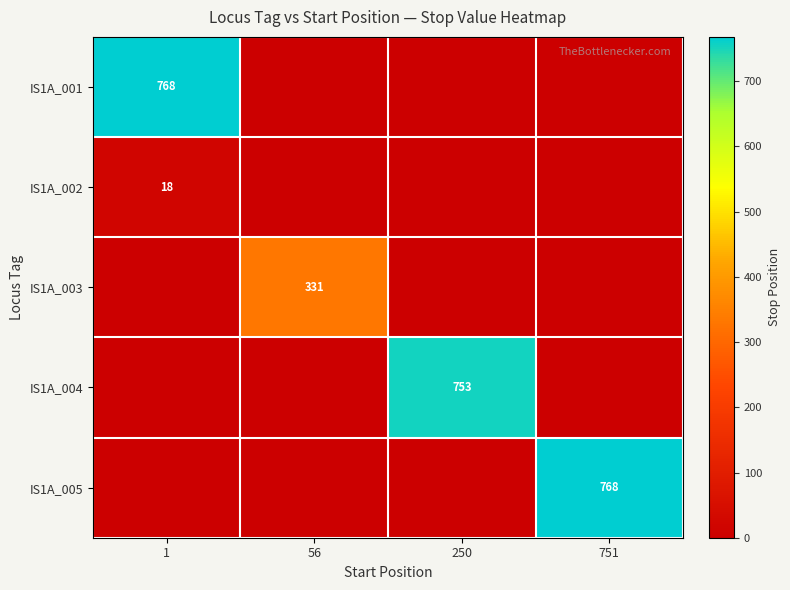

Which series changed the most between 1 and 751?

row_0